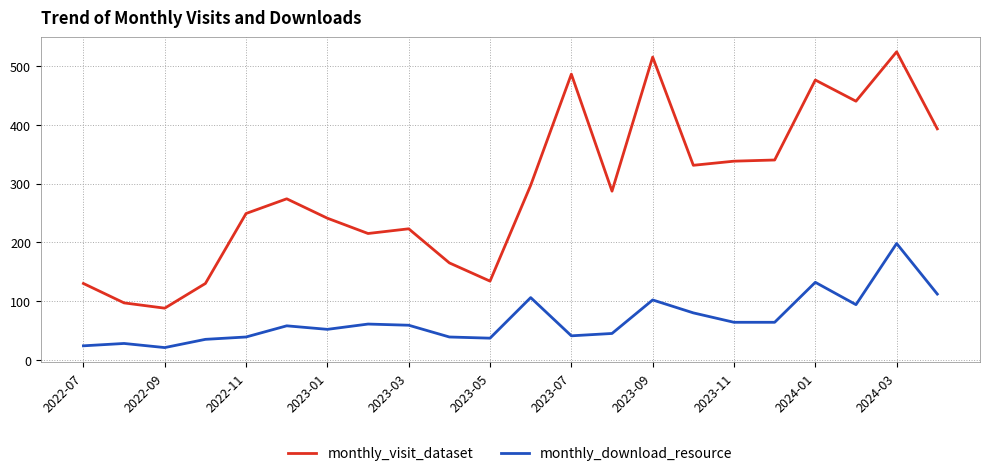

What is the difference between the maximum and minimum values in the monthly_download_resource series?

177